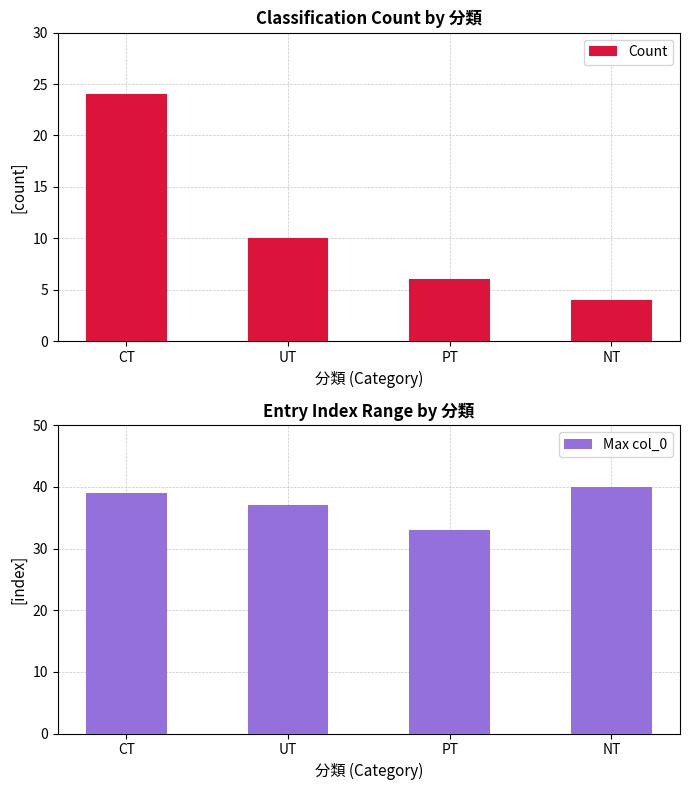

What is the average value of the Max col_0 series?

37